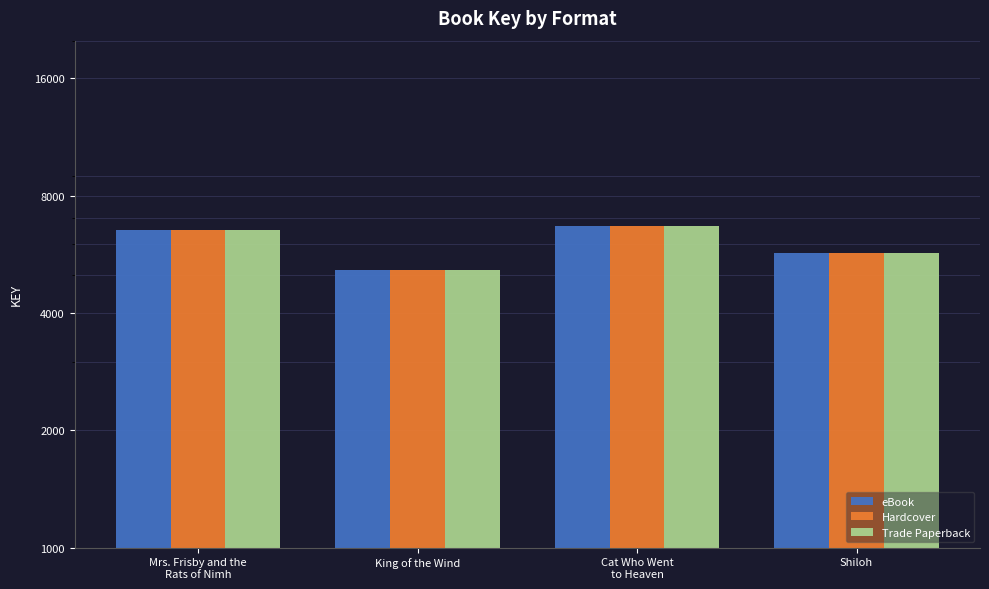

What is the difference between the maximum and second lowest values in the Hardcover series?

1010